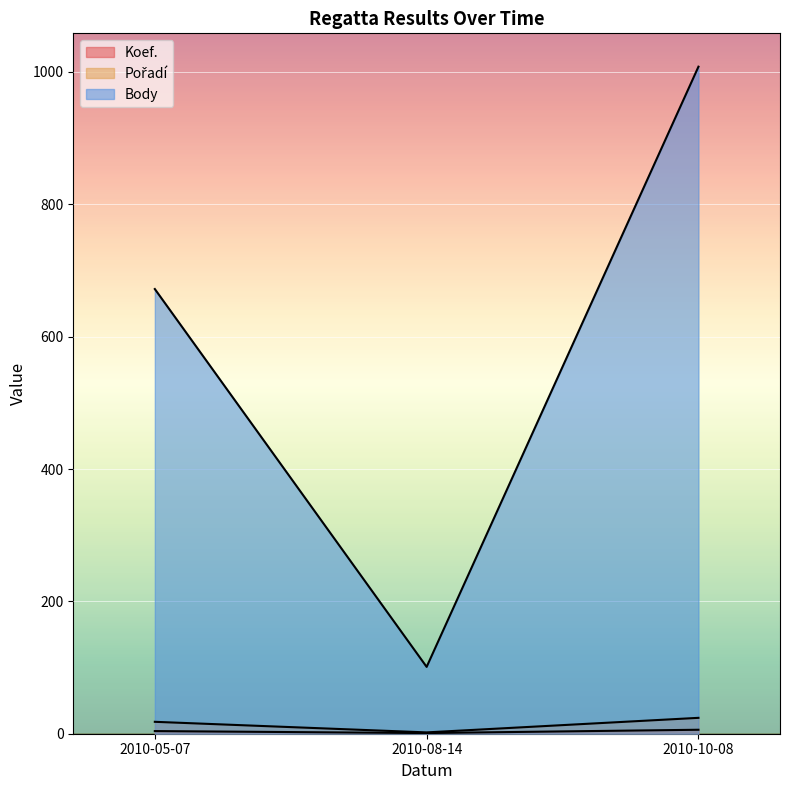

Where is Koef. nearest to the value 3?

2010-05-07